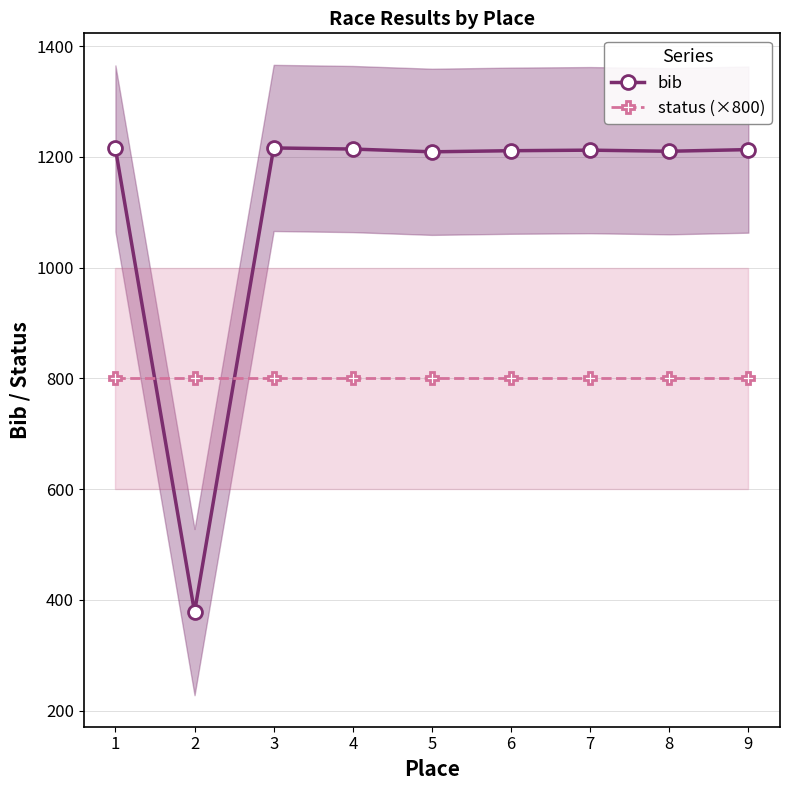

Is this an area chart (filled region under the line)?

No